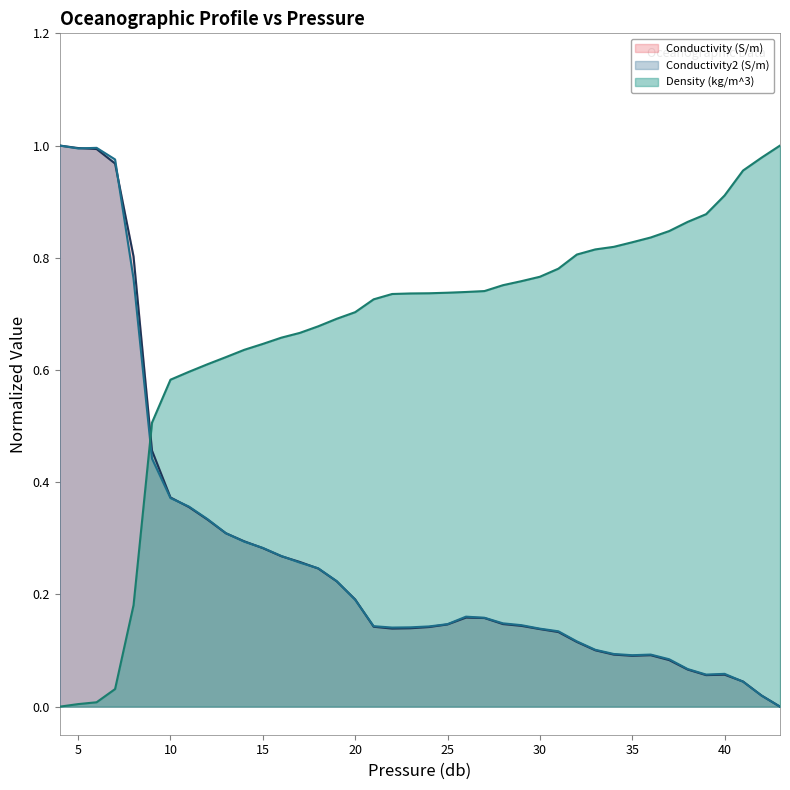

Which series changed the most between 24 and 40?

Density (kg/m^3)